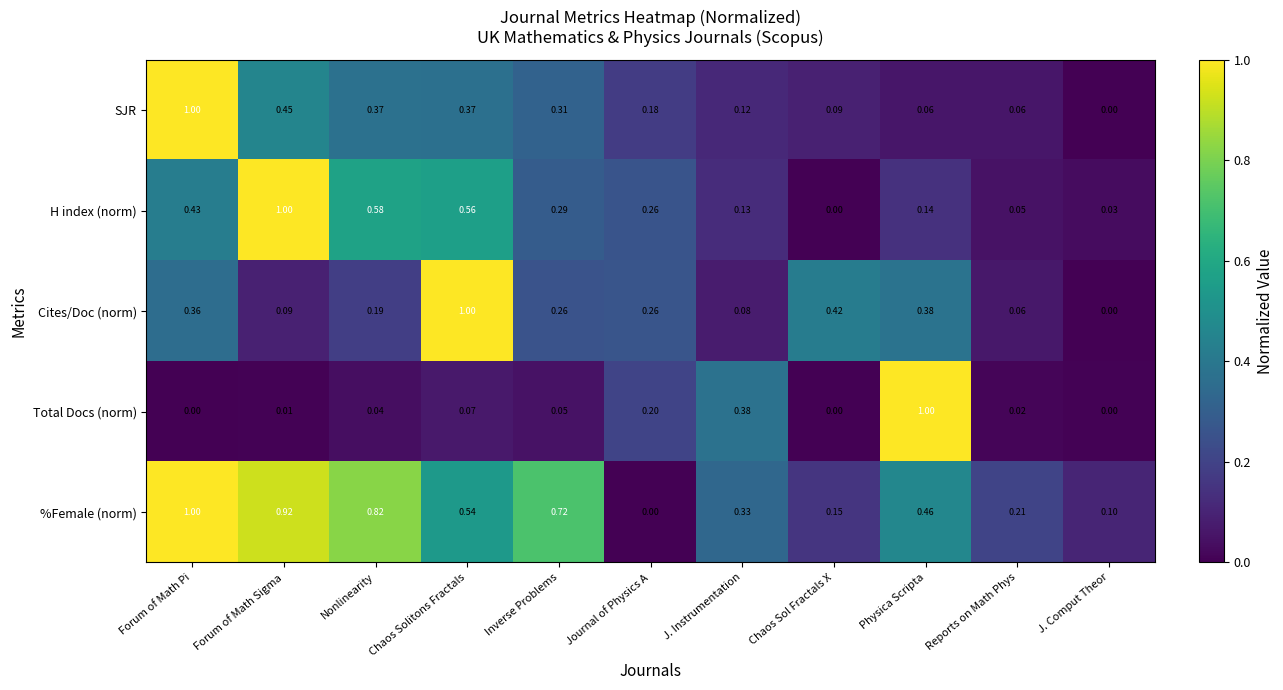

List the labels in order of H index (norm) value, smallest first.

Chaos Sol Fractals X, J. Comput Theor, Reports on Math Phys, J. Instrumentation, Physica Scripta, Journal of Physics A, Inverse Problems, Forum of Math Pi, Chaos Solitons Fractals, Nonlinearity, Forum of Math Sigma